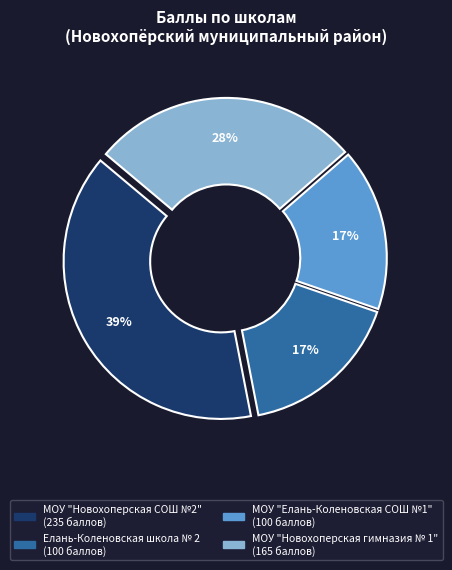

To the nearest percent, what is the average slice percentage?

25%